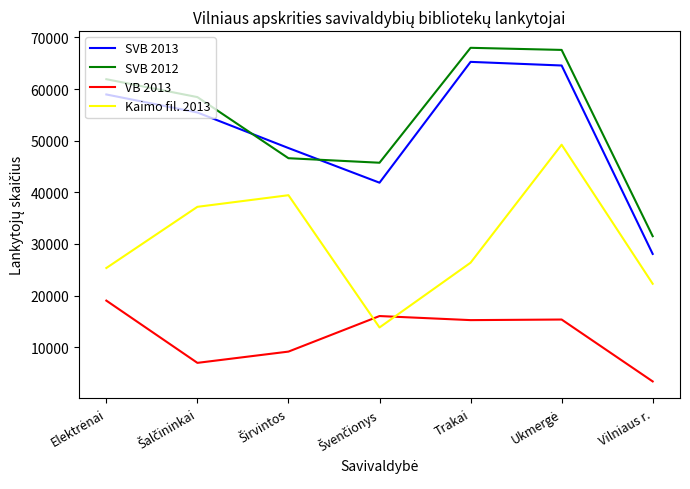

Does the chart have visible grid lines?

No